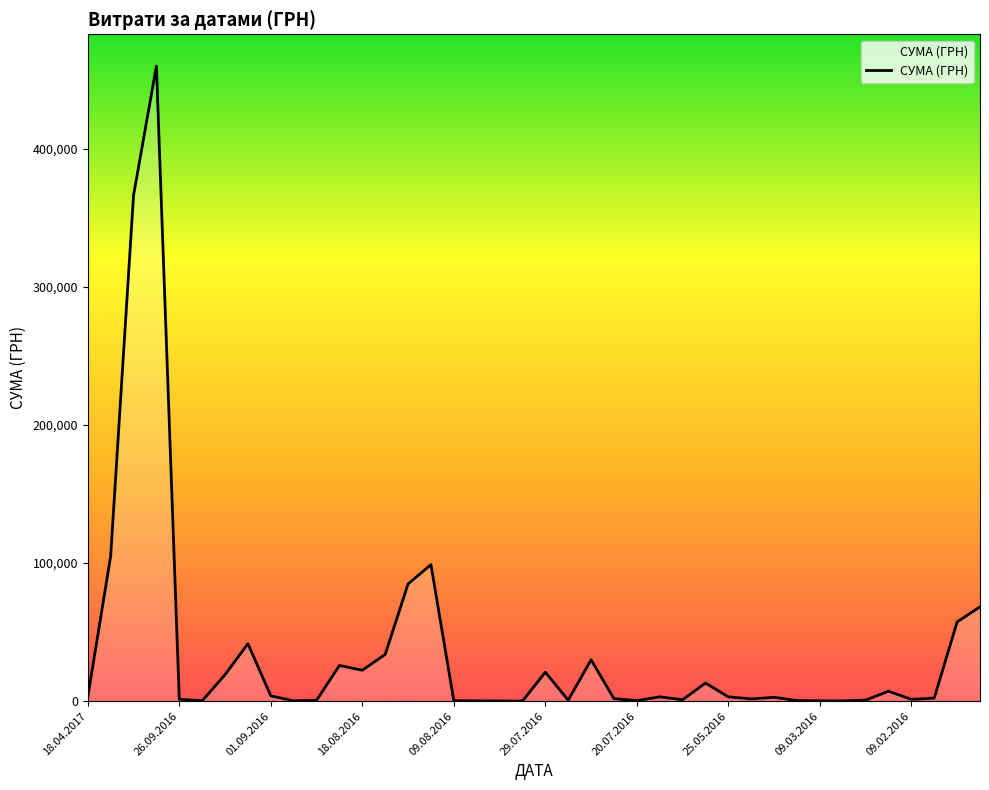

What is the difference between the maximum and minimum values?

459684.0